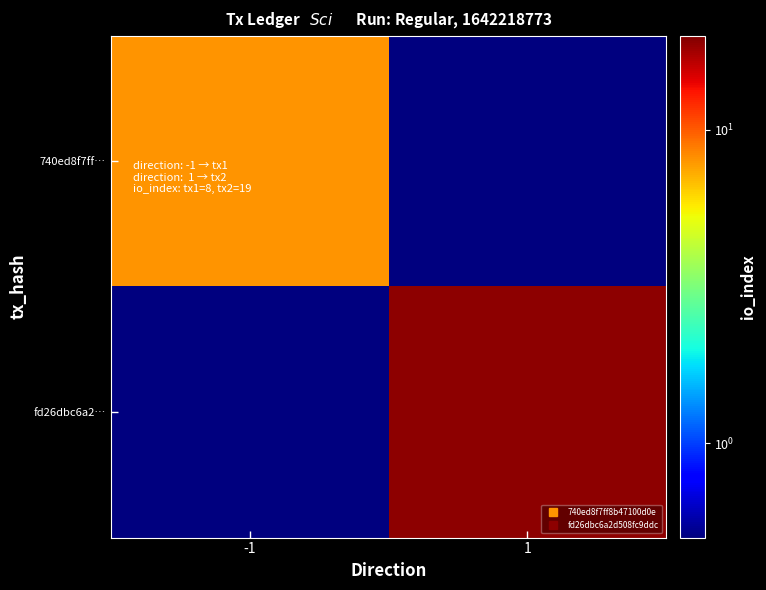

Which label corresponds to the smallest value in the chart?

1